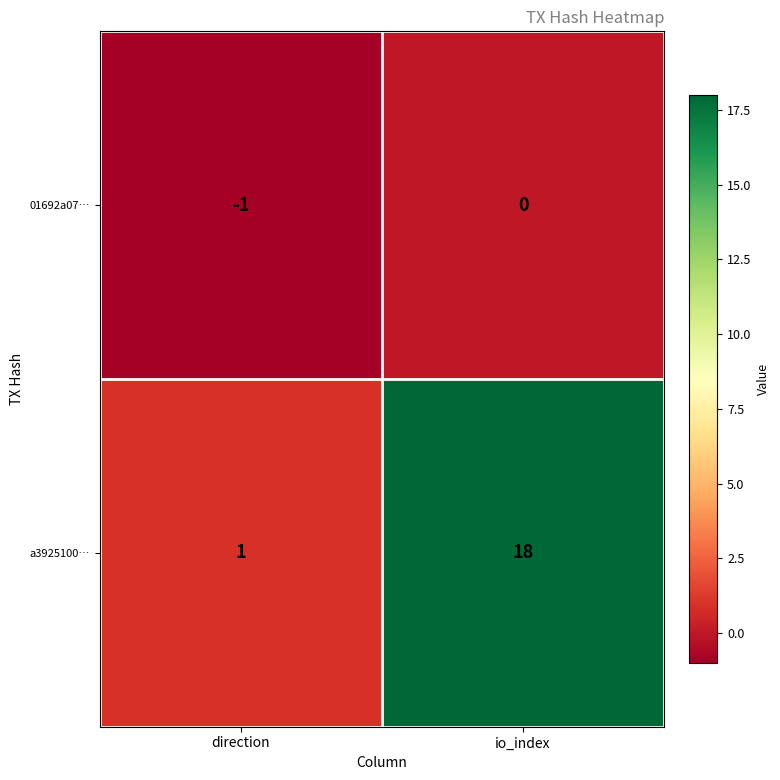

What is the sum of the a3925100… values at io_index and direction?

19